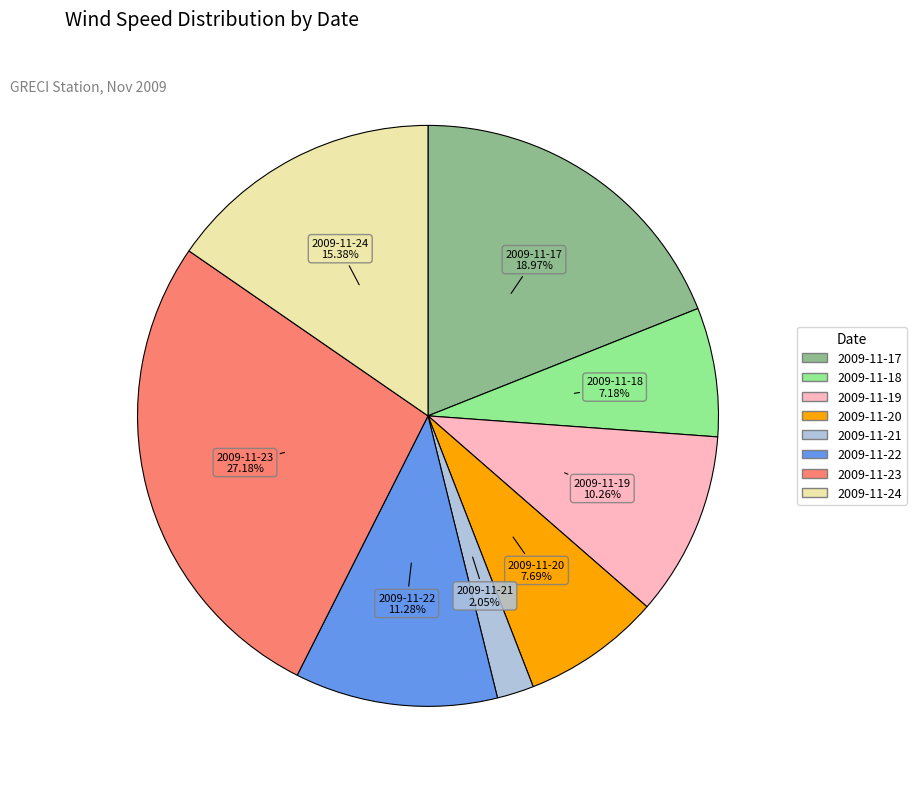

To the nearest percent, what is the combined percentage of 2009-11-23 and 2009-11-20?

35%